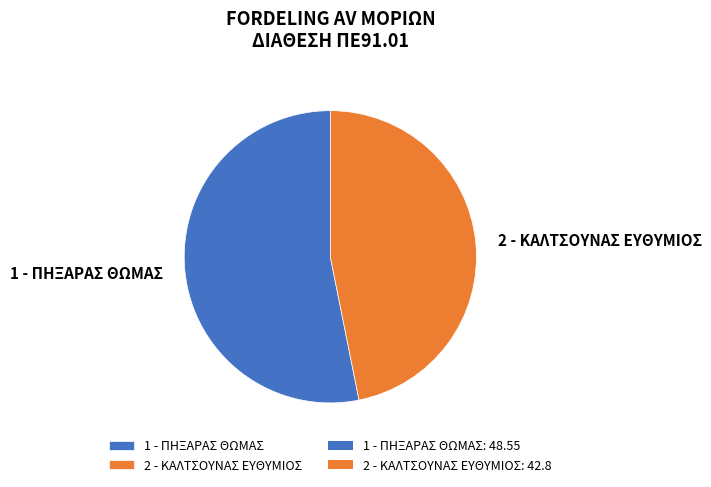

To the nearest percent, what portion does 1 - ΠΗΞΑΡΑΣ ΘΩΜΑΣ represent?

53%